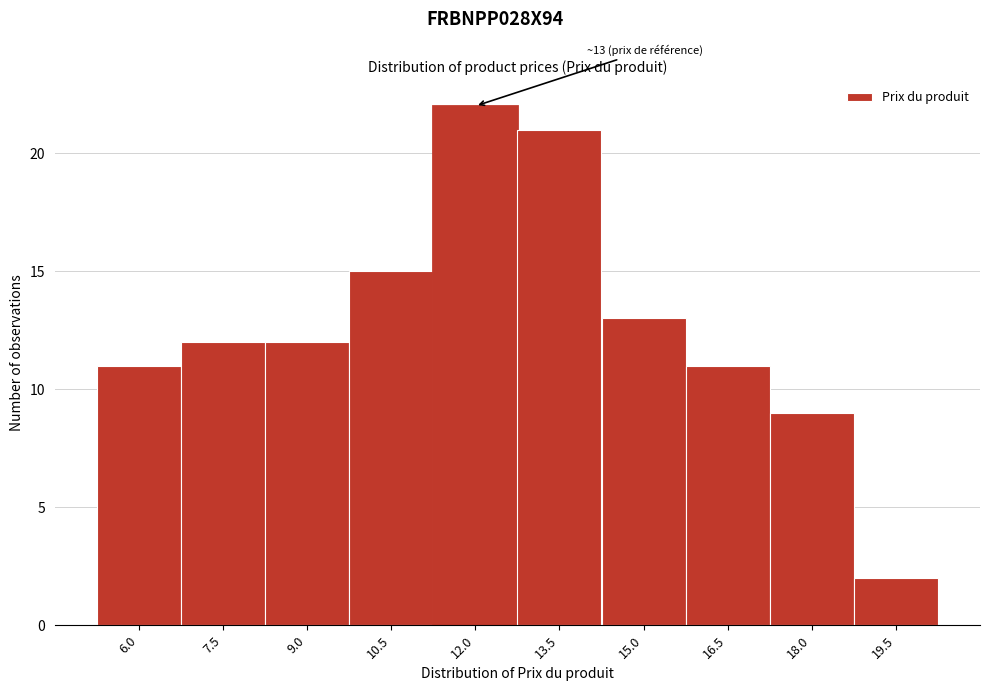

Reading right to left, list all the values displayed in this chart.

2	9	11	13	21	22	15	12	12	11